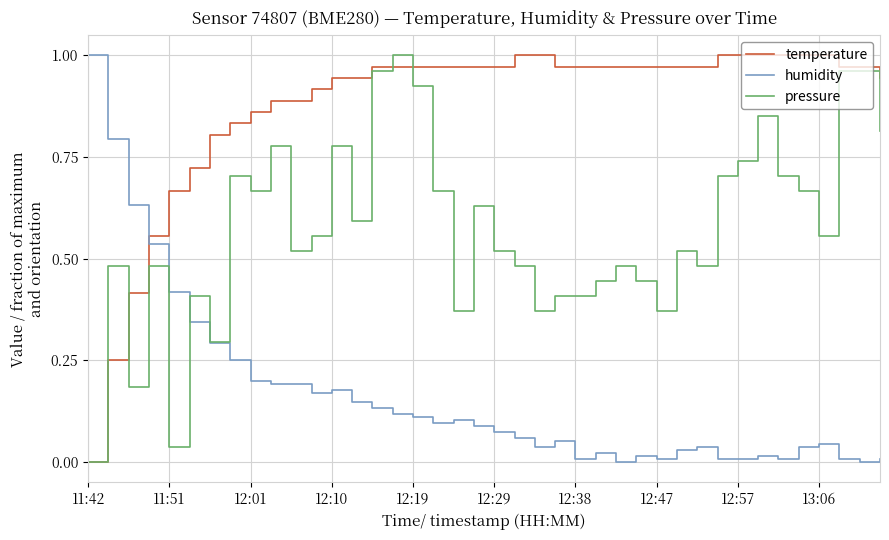

Rank the series by their average value, from highest to lowest.

temperature, pressure, humidity